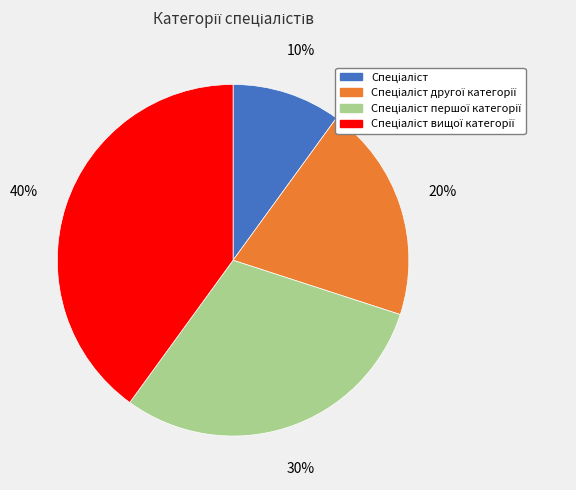

To the nearest percent, what is the average slice percentage?

25%